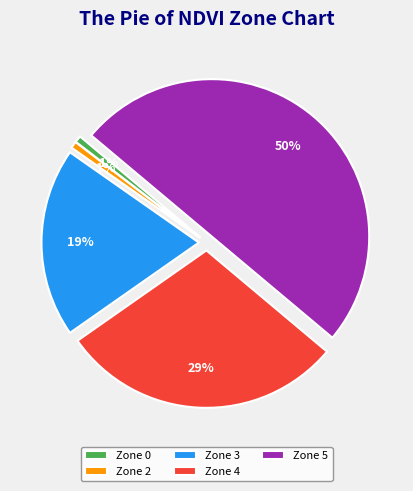

Does Zone 0 represent more than half of the total?

No